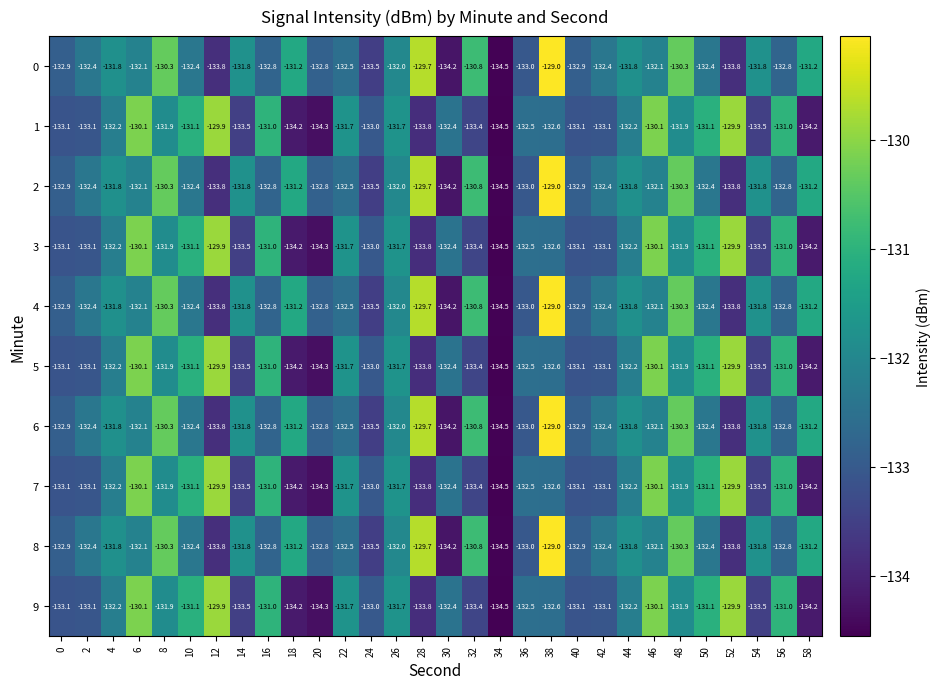

Read the 5 value at 24.

-133.0